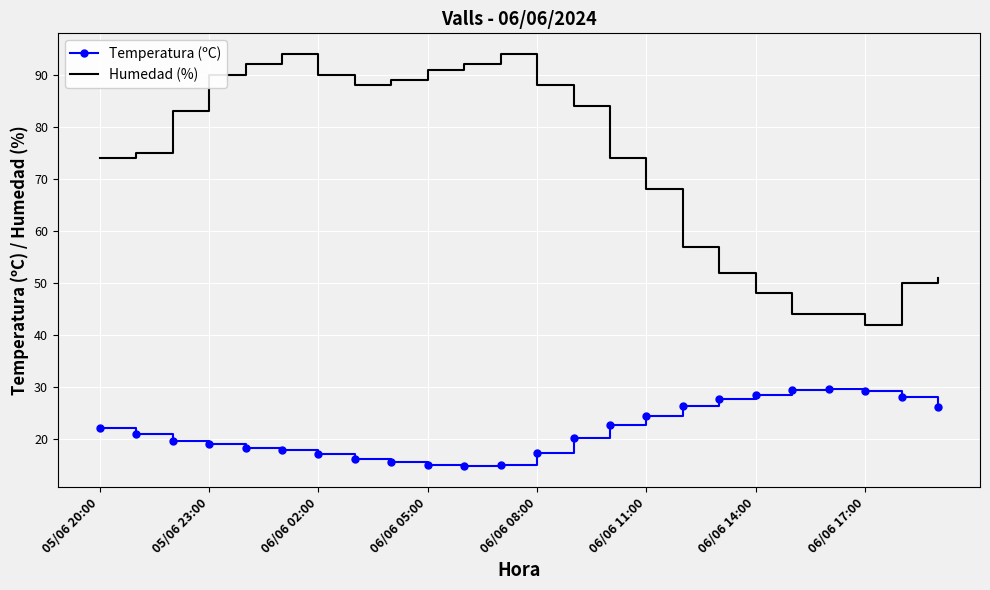

True or false: Humedad (%) and Temperatura (ºC) cross at least once.

False